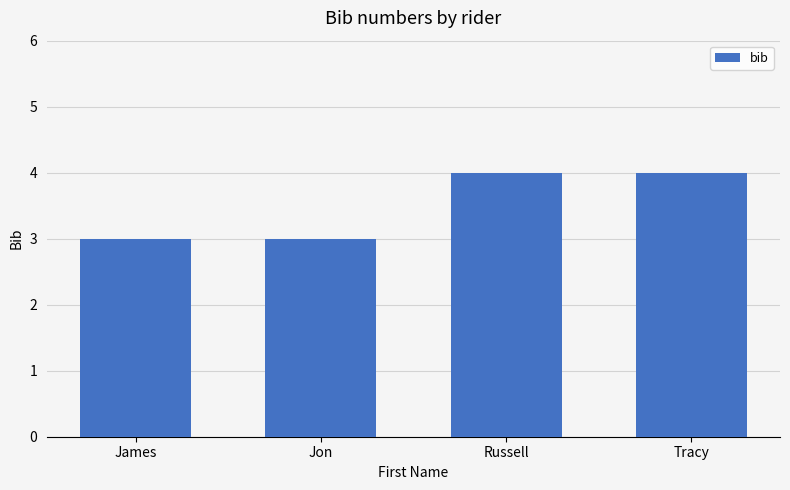

What is the sum of the values at Russell and James?

7